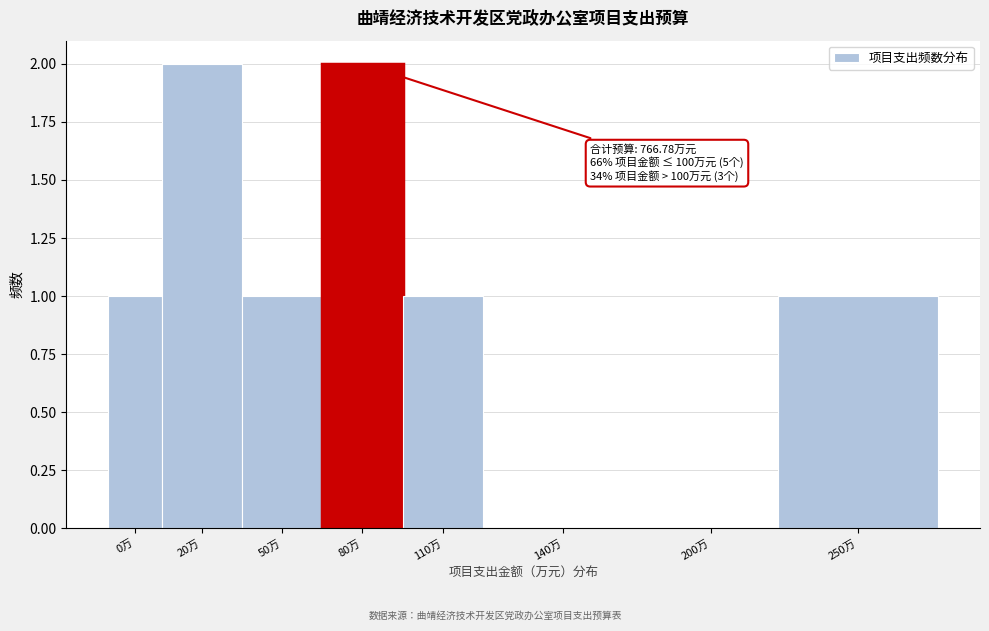

Reading right to left, transcribe all the data shown in this chart.

250万=1	200万=0	140万=0	110万=1	80万=2	50万=1	20万=2	0万=1